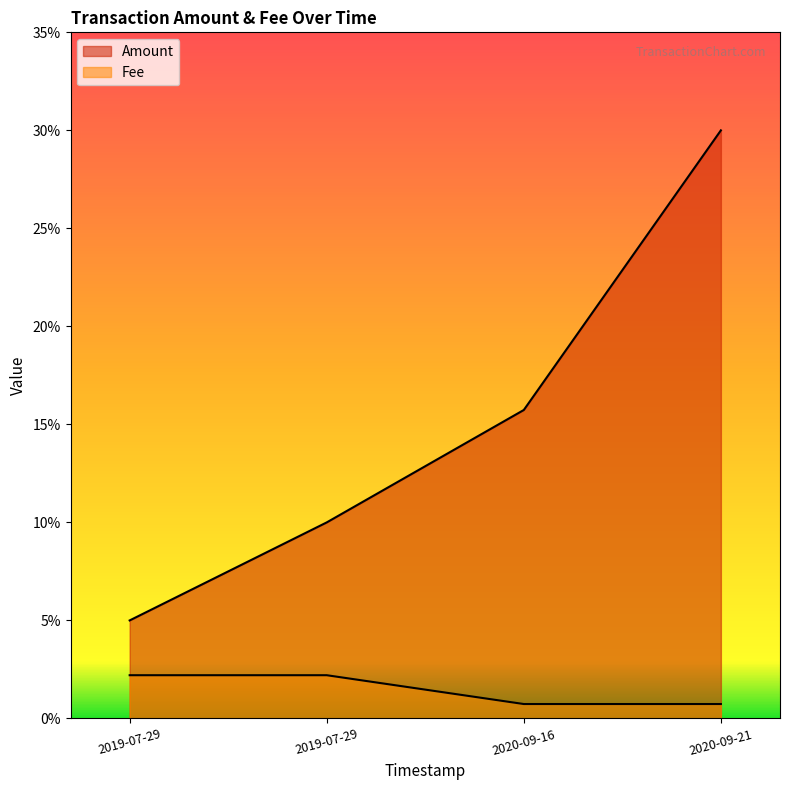

Which category has the highest value in the Amount series?

2020-09-21